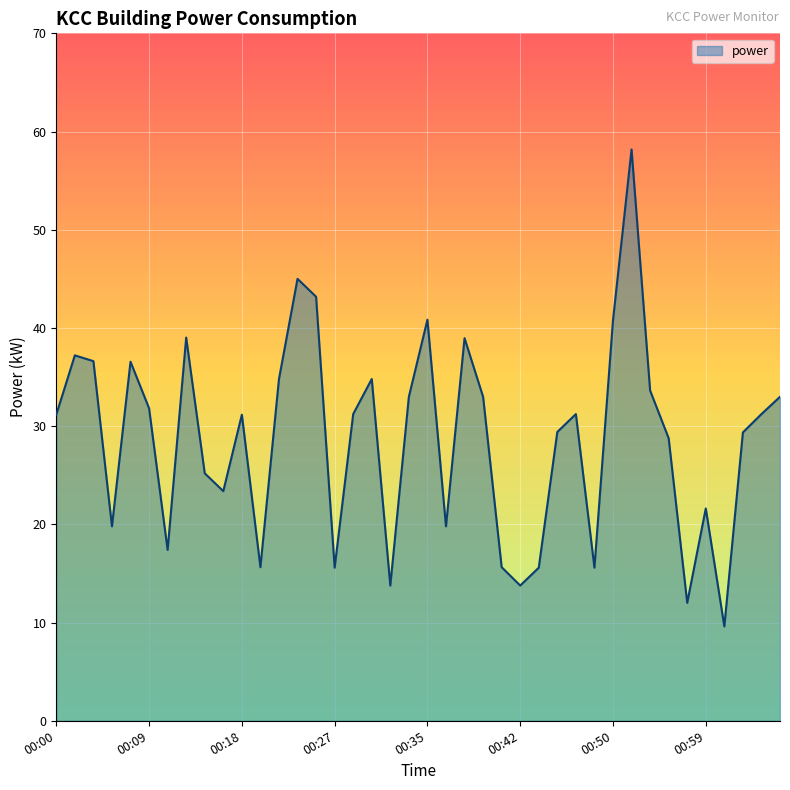

What is the difference between the maximum and minimum values?

48.6